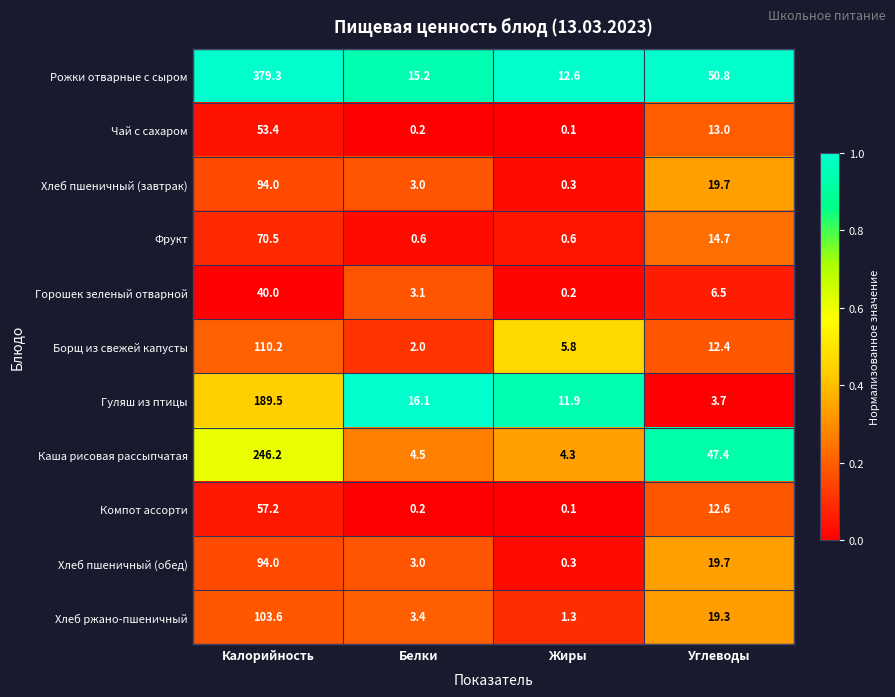

What is the difference between the Хлеб ржано-пшеничный values at Калорийность and Жиры?

102.3